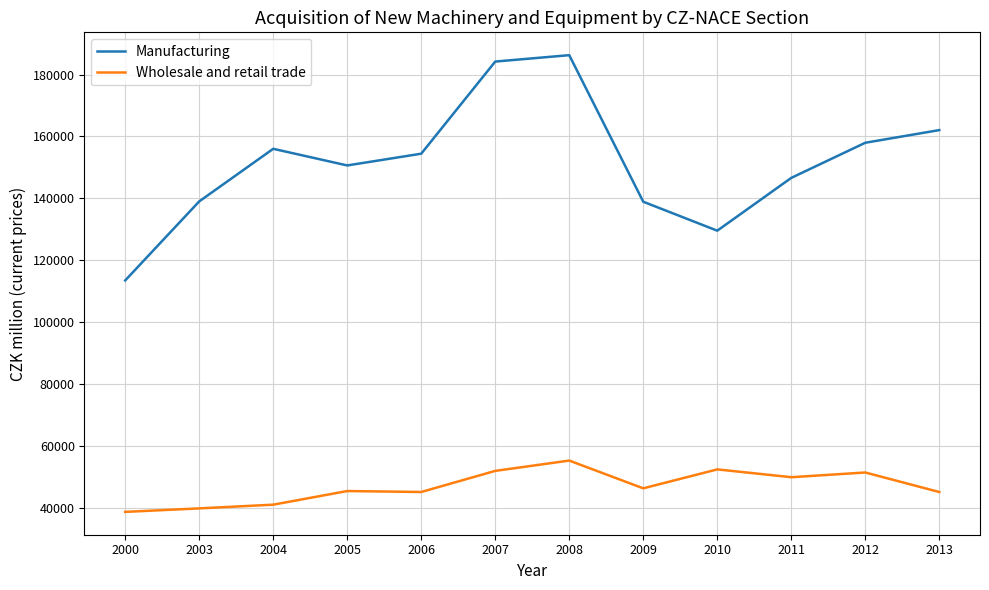

What is the difference between the maximum and minimum values in the Manufacturing series?

72839